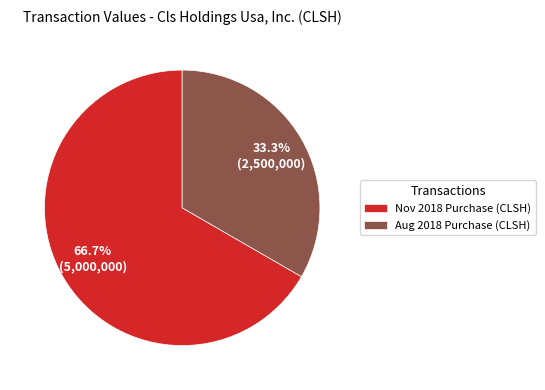

Which category accounts for the majority?

Nov 2018 Purchase (CLSH)